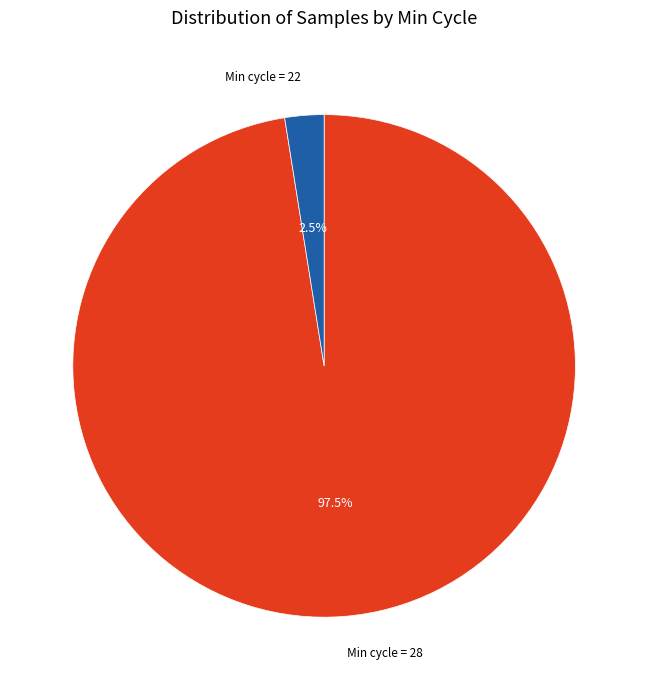

Is there any slice that represents more than half of the pie?

Yes